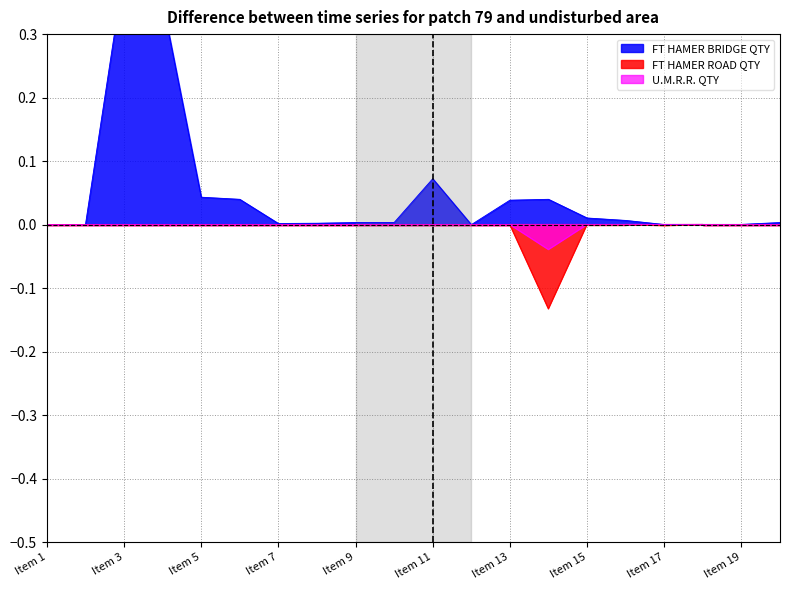

Which category has the lowest value in the FT HAMER ROAD QTY series?

Item 14